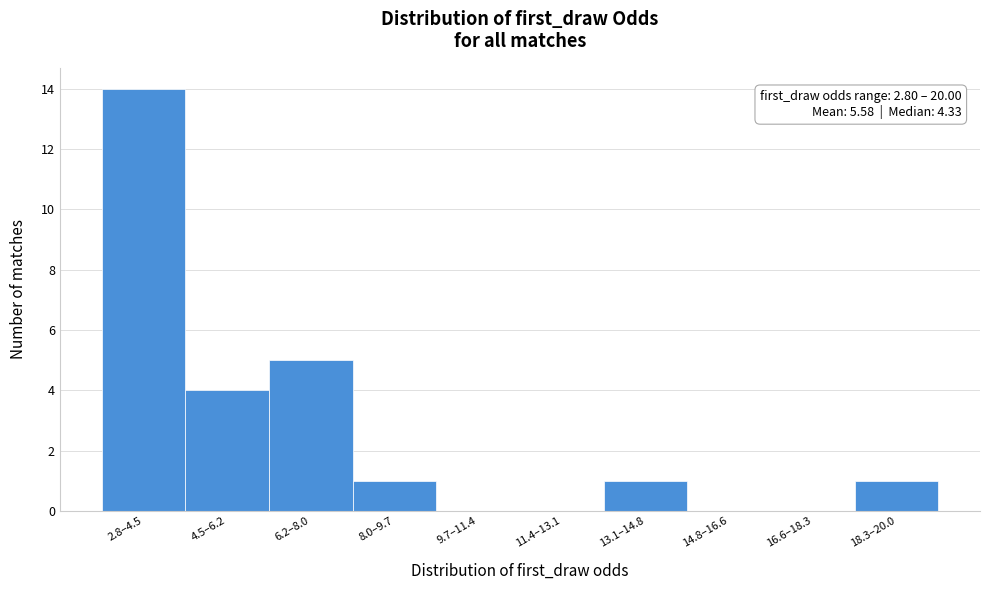

Reading left to right, extract all data points from this chart.

2.8–4.5=14	4.5–6.2=4	6.2–8.0=5	8.0–9.7=1	9.7–11.4=0	11.4–13.1=0	13.1–14.8=1	14.8–16.6=0	16.6–18.3=0	18.3–20.0=1